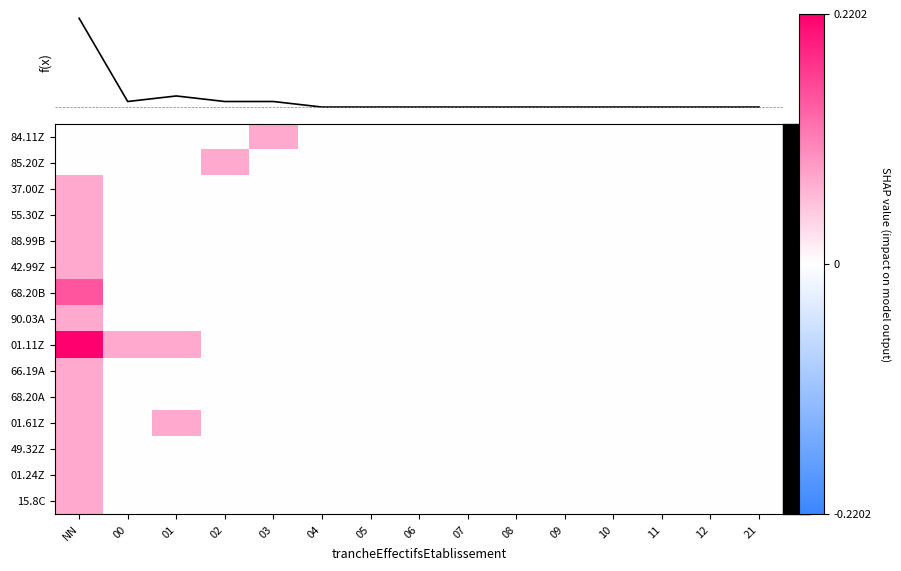

At which category is the sum across all series the highest?

NN